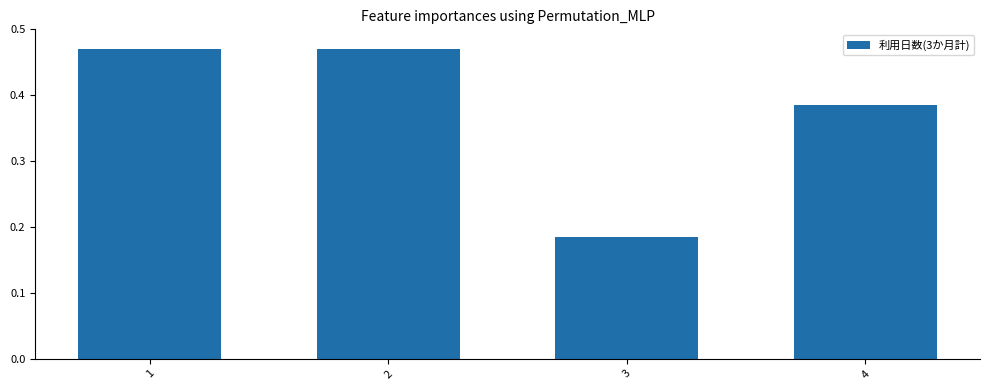

The value at 1 is 0.7. True or false?

False